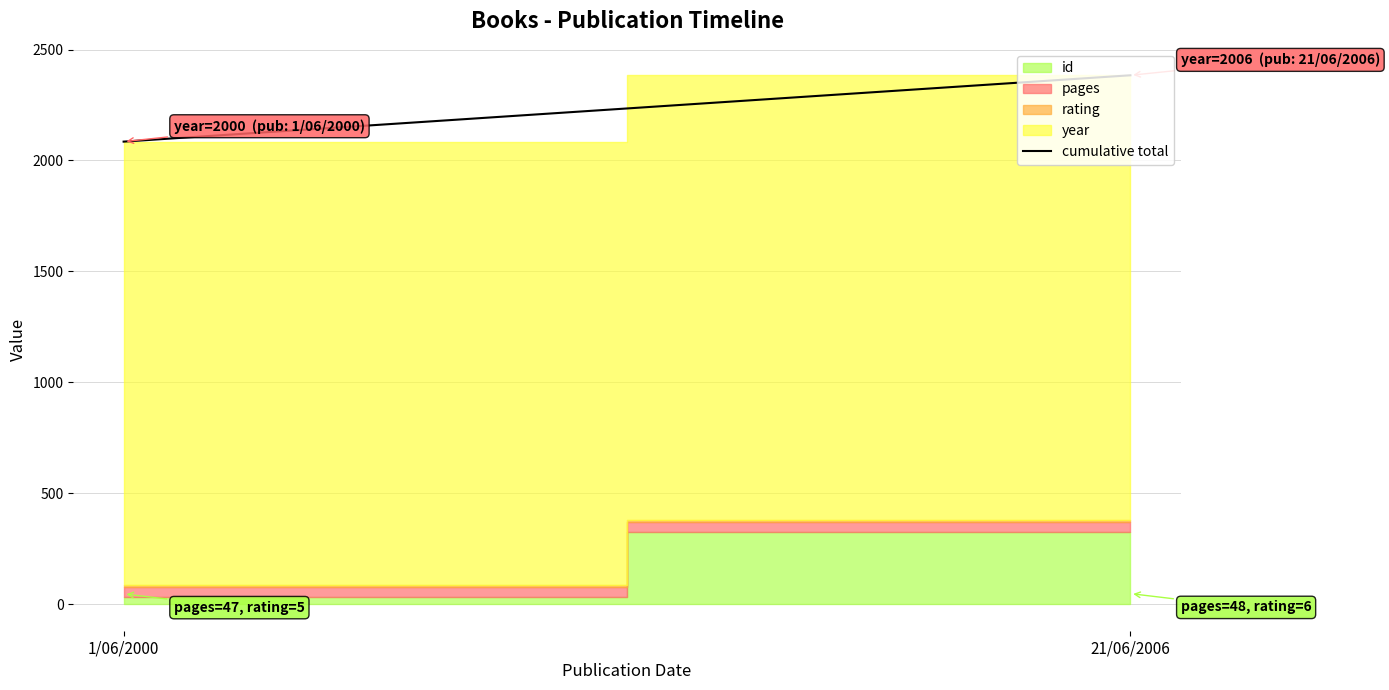

Does the chart have visible grid lines?

Yes